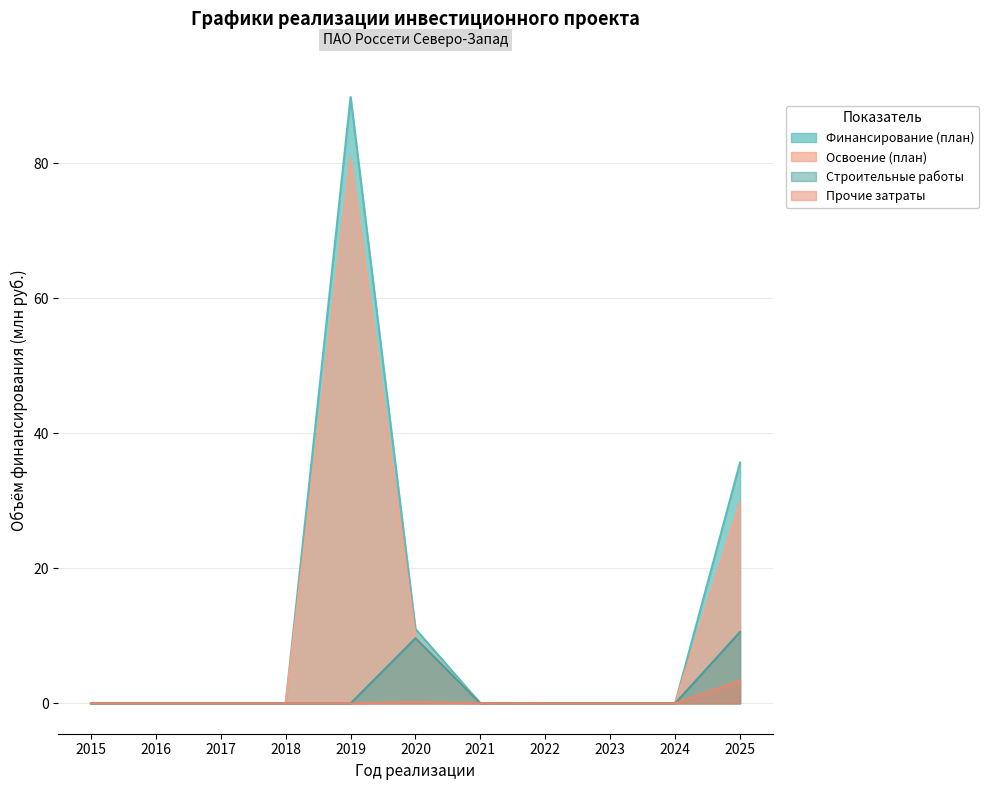

What is the total value across all series at 2025?

79.3